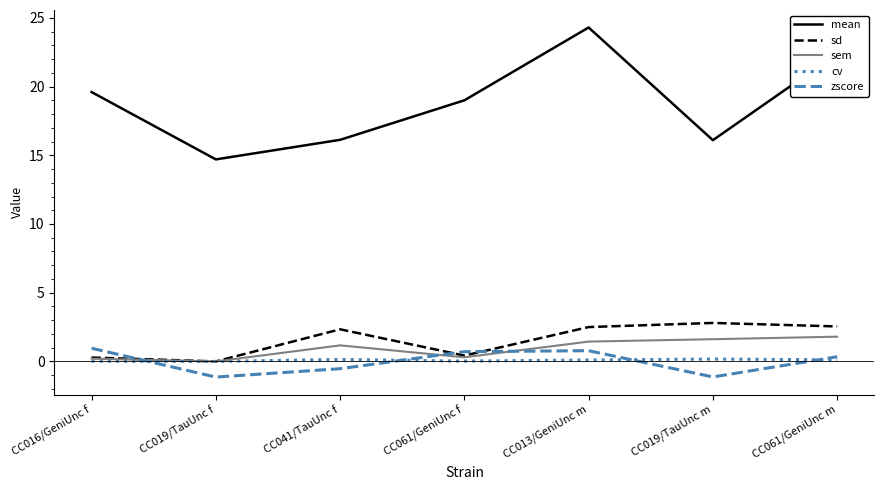

Where does the mean series first go above 19?

CC016/GeniUnc f